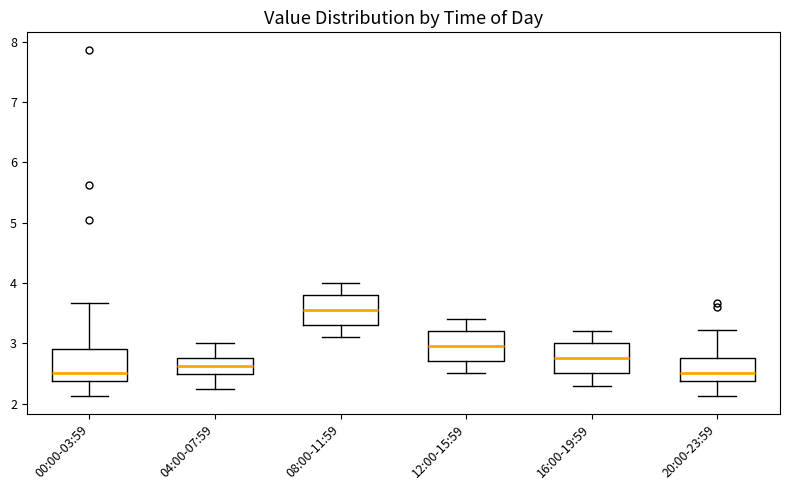

Where is the upper edge of the box for 16:00-19:59 on the y-axis? The values are not printed on the chart, so give them approximately, as read against the axis.

3.0